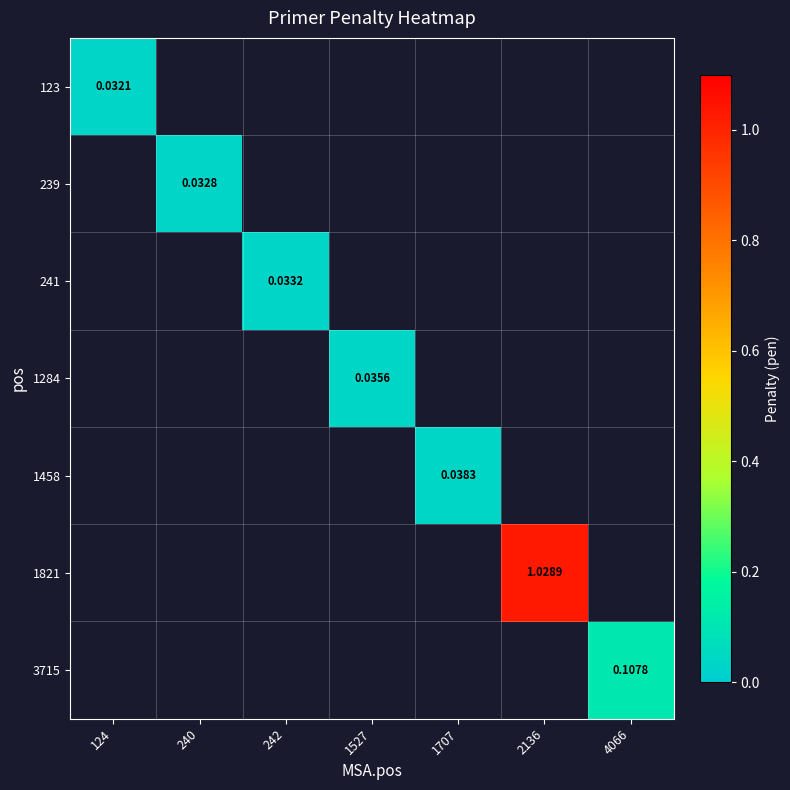

What is the maximum value shown in the chart?

1.0